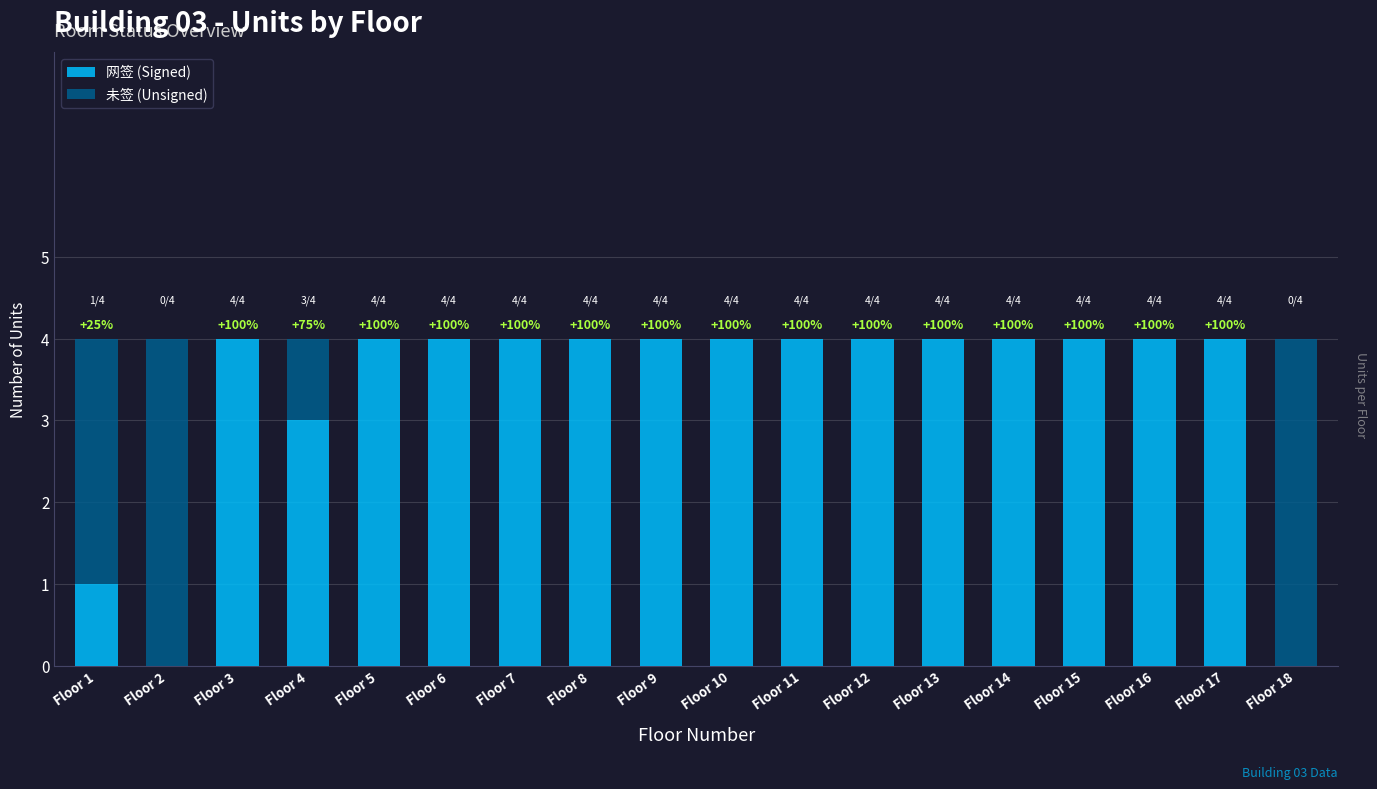

What is the sum of all 网签 (Signed) values?

60